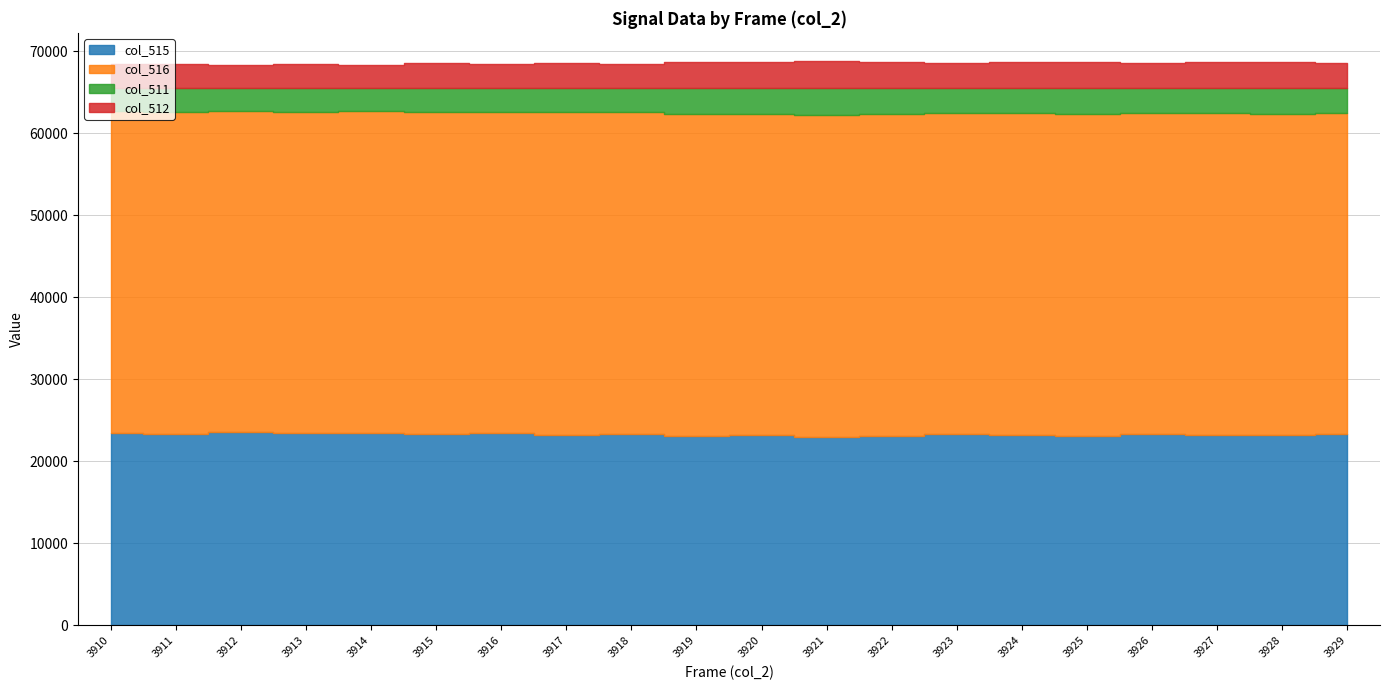

How many data points in col_511 are less than 3023?

10